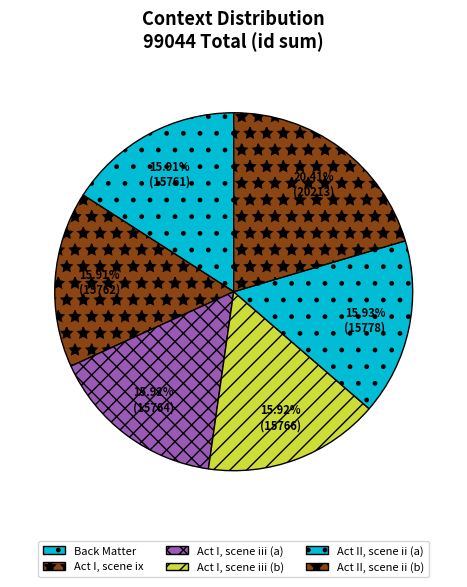

To the nearest percent, what is the combined percentage of Act I, scene iii (a) and Act I, scene ix?

32%